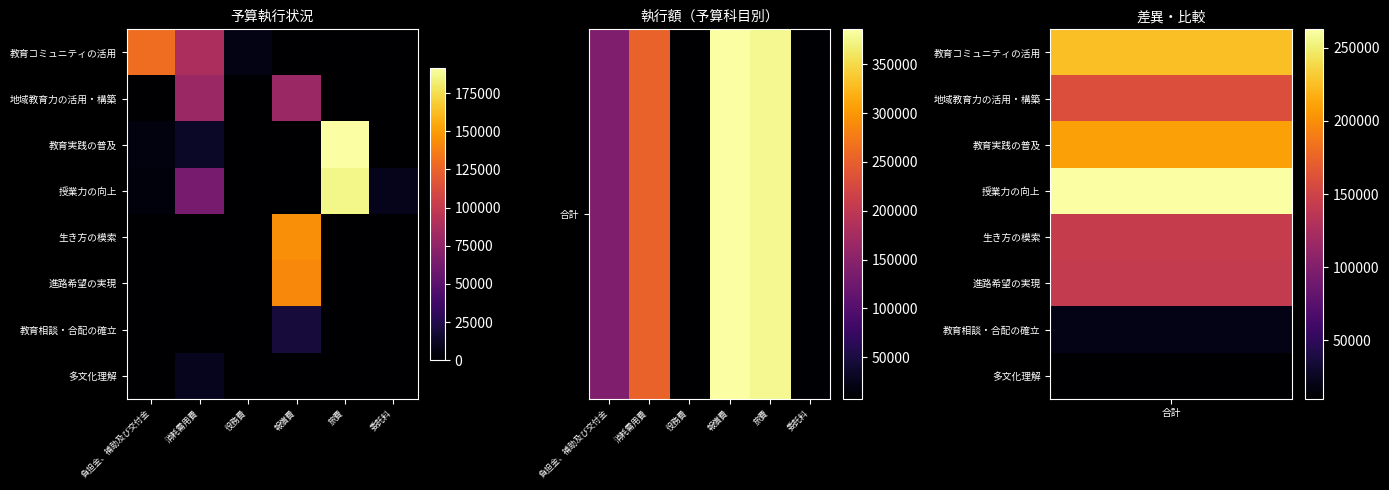

Between 役務費 and 負担金、補助及び交付金, which is larger?

負担金、補助及び交付金